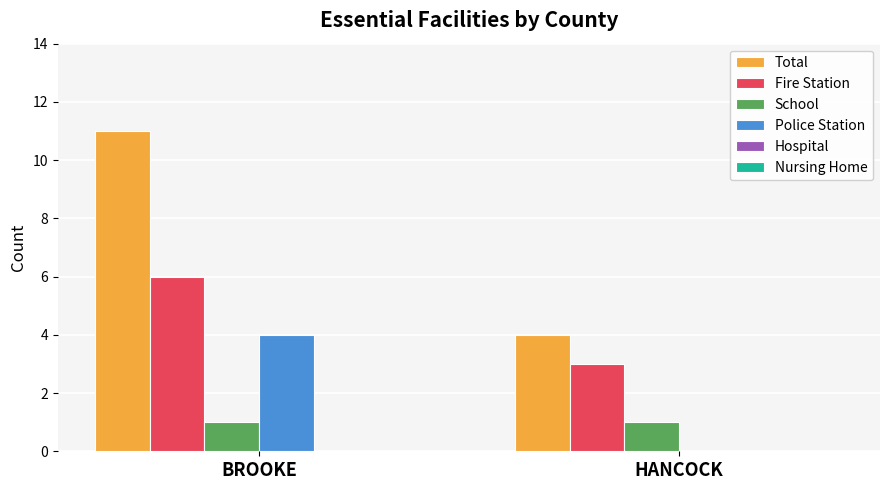

What is the maximum value shown in the chart?

11